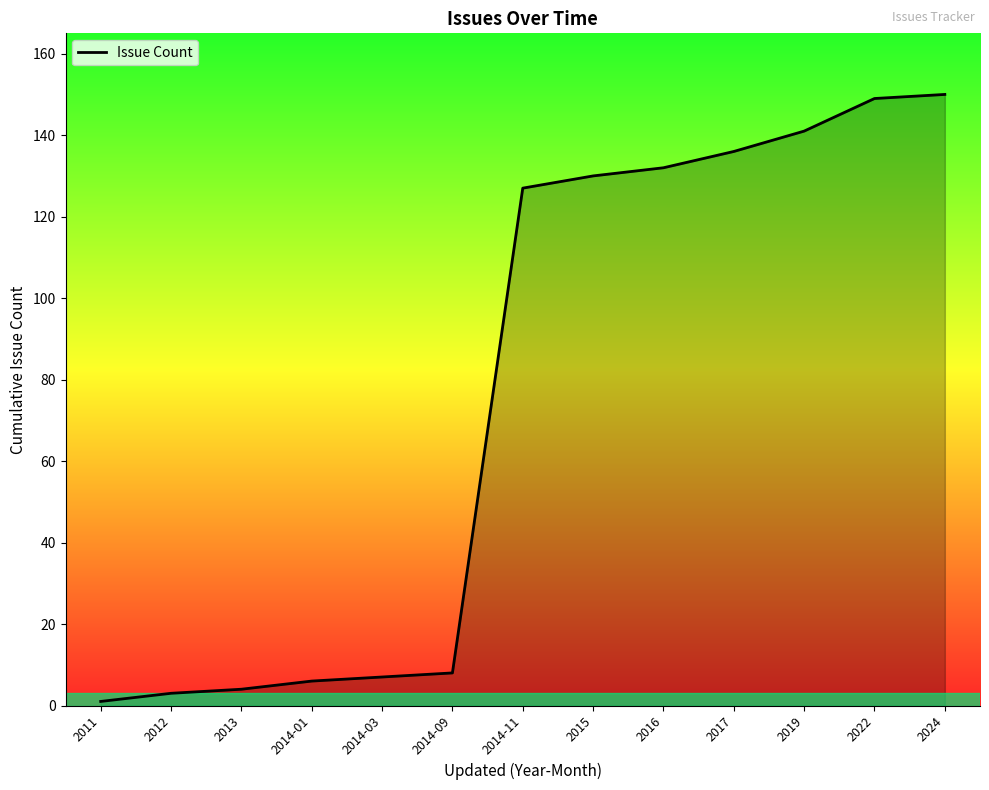

True or false: the data shows 4 at 2013.

True